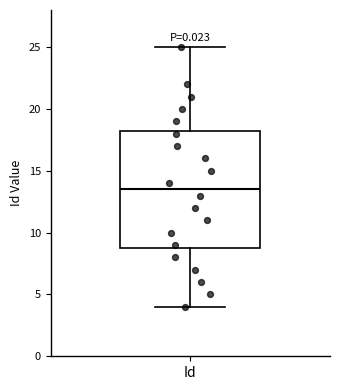

Transcribe this box plot: give where the median line is, the range the box spans, and where the two whiskers end, as read against the y-axis. The values are not printed on the chart, so give them approximately, as read against the axis.

median 13.5, box 9.0 to 18.5, whiskers 4.0 to 25.0